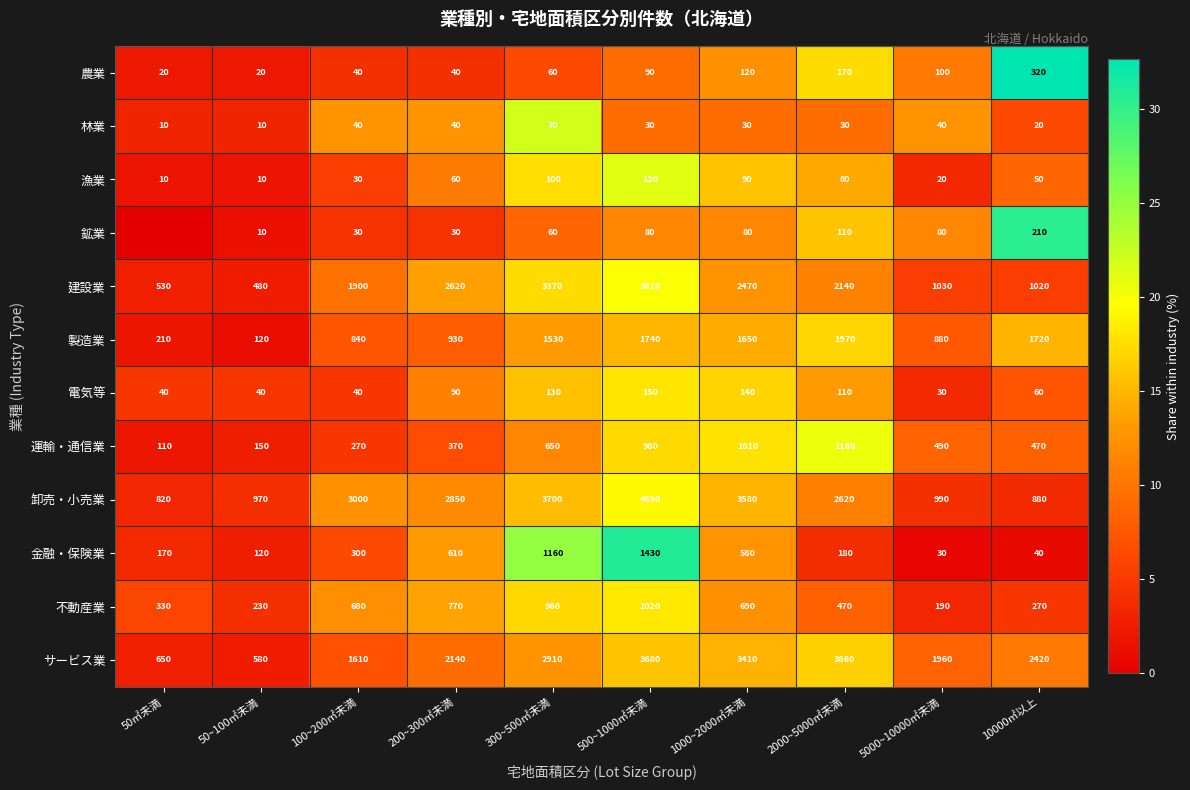

What is the total value across all series at 300~500㎡未満?

14700